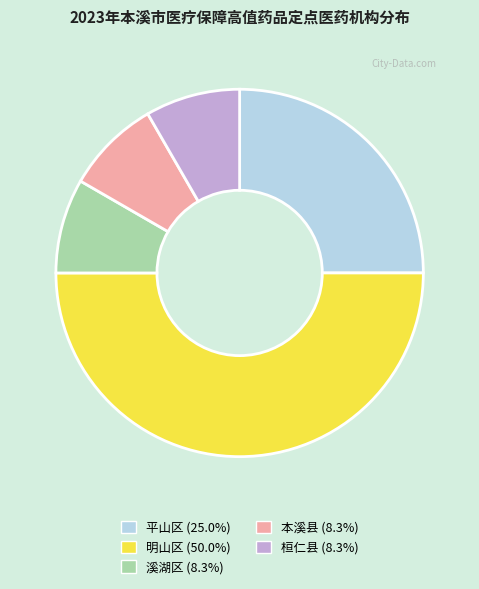

What is the ratio of the value at 明山区 to the value at 桓仁县?

6.0